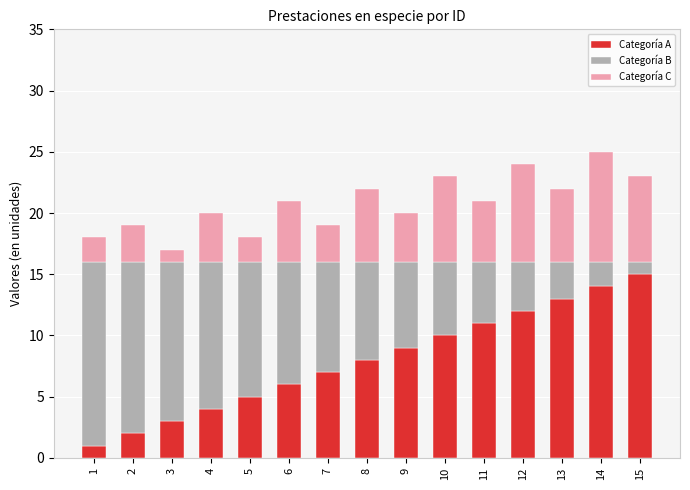

What is the total value across all series at 12?

24